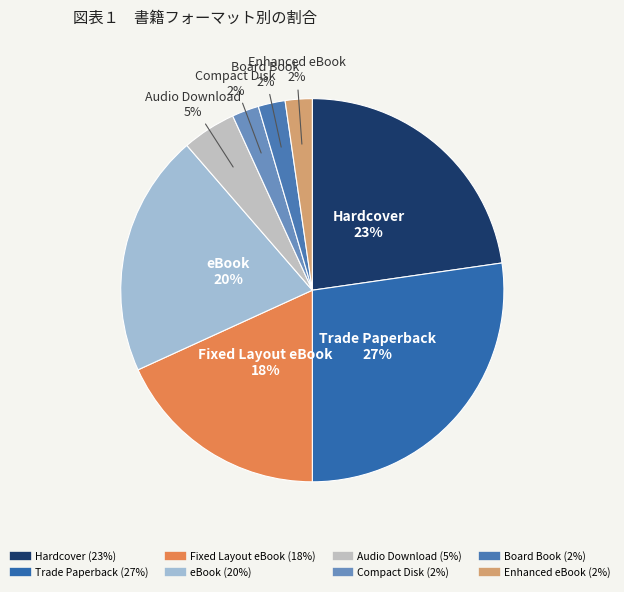

Is there a majority slice in this chart?

No